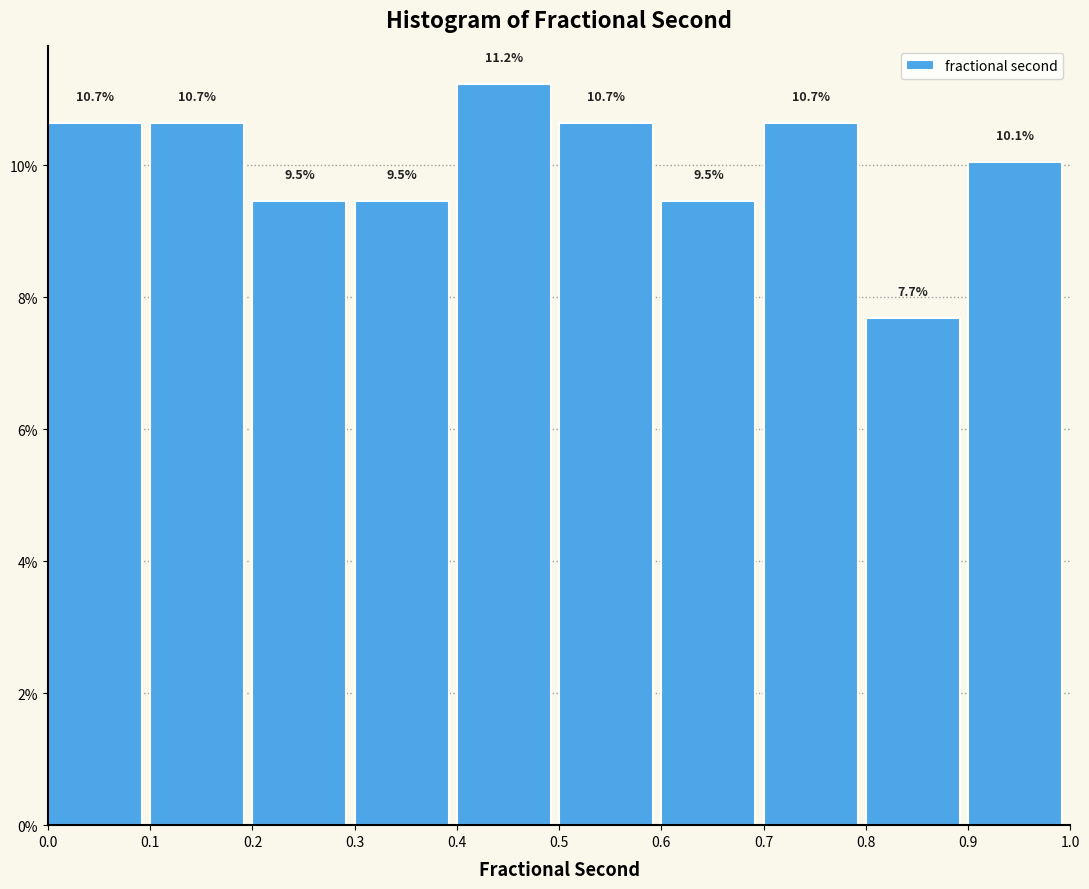

What is the height of the bar covering 0.6 to 0.7 on the x-axis?

9.5